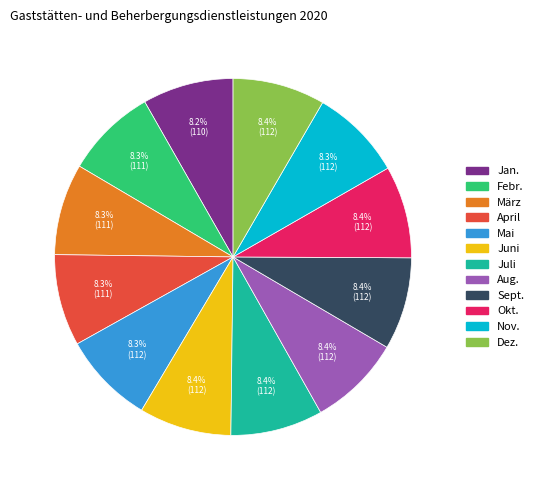

Is April the majority of the pie?

No